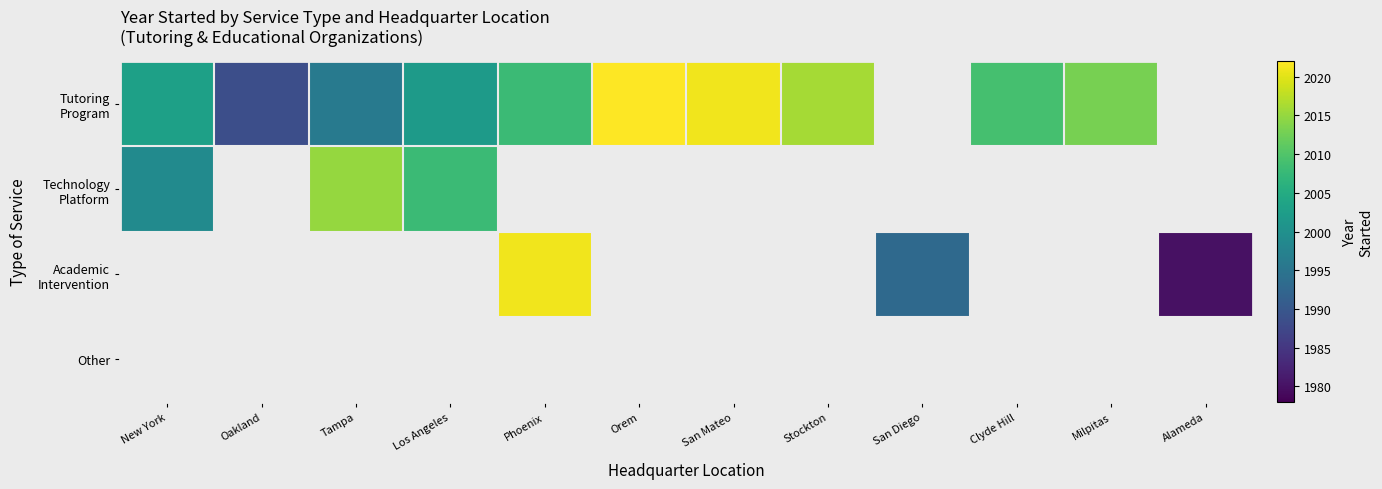

How many data points does each series have?

12